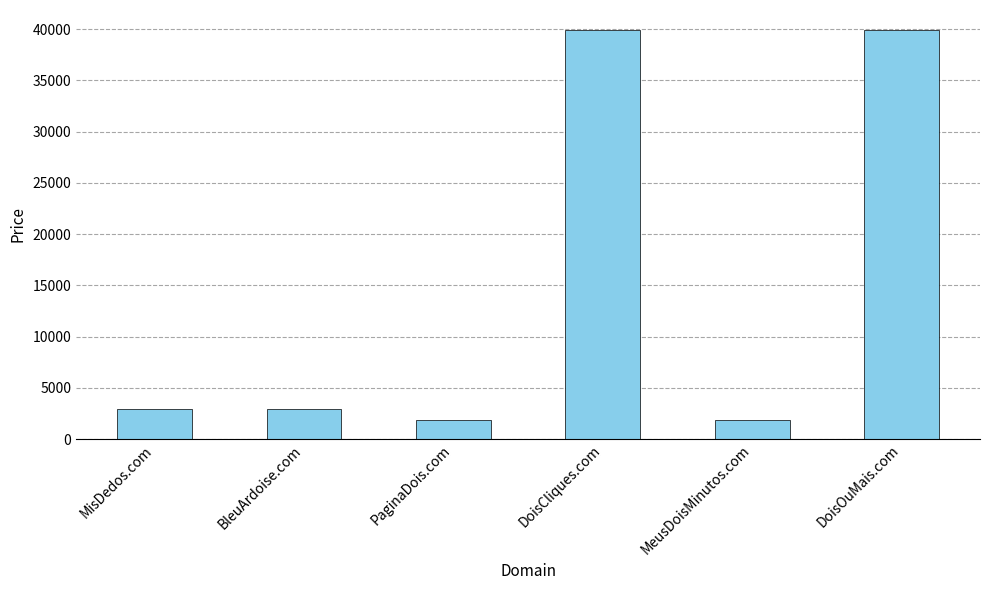

The value at MeusDoisMinutos.com is 1888. True or false?

True